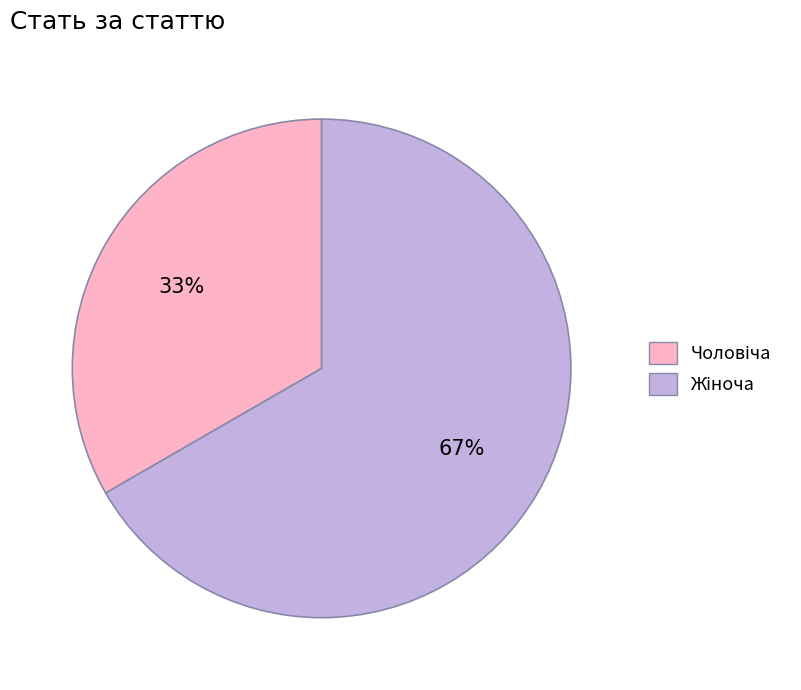

To the nearest percent, what is the average slice percentage?

50%